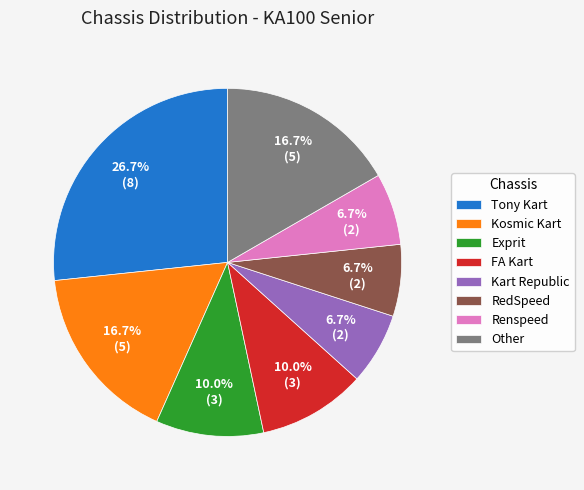

To the nearest percent, what portion does FA Kart represent?

10%